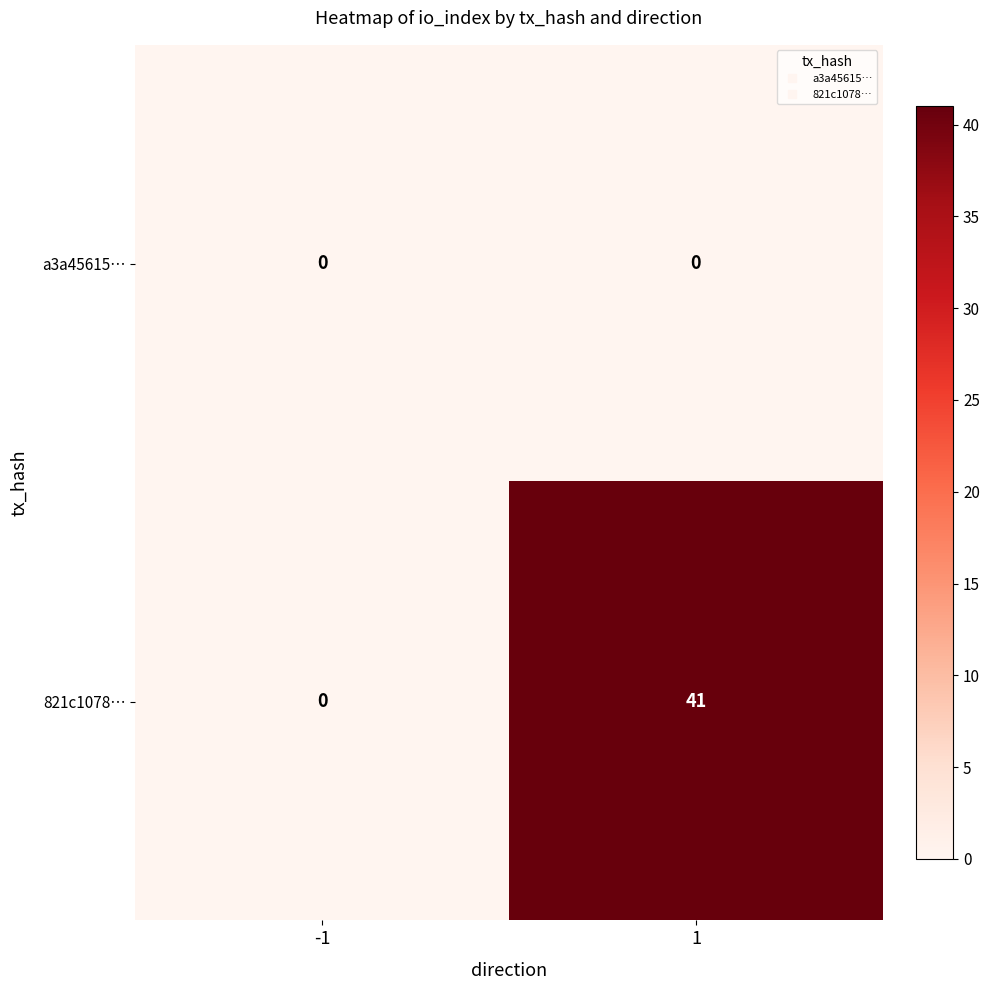

What is the total value across all series at 1?

41